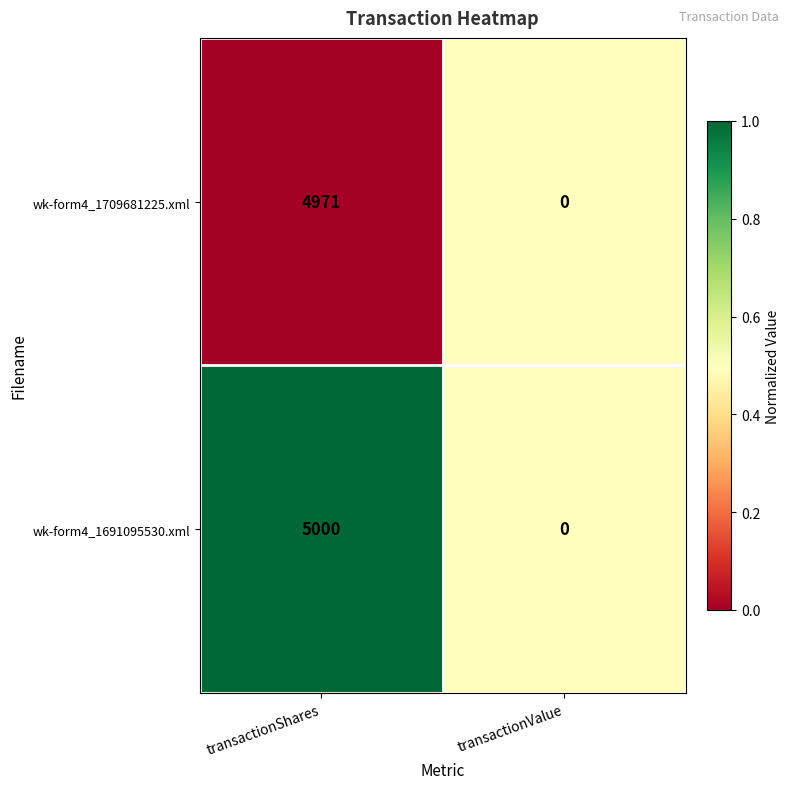

What is the difference between the wk-form4_1709681225.xml values at transactionValue and transactionShares?

4971